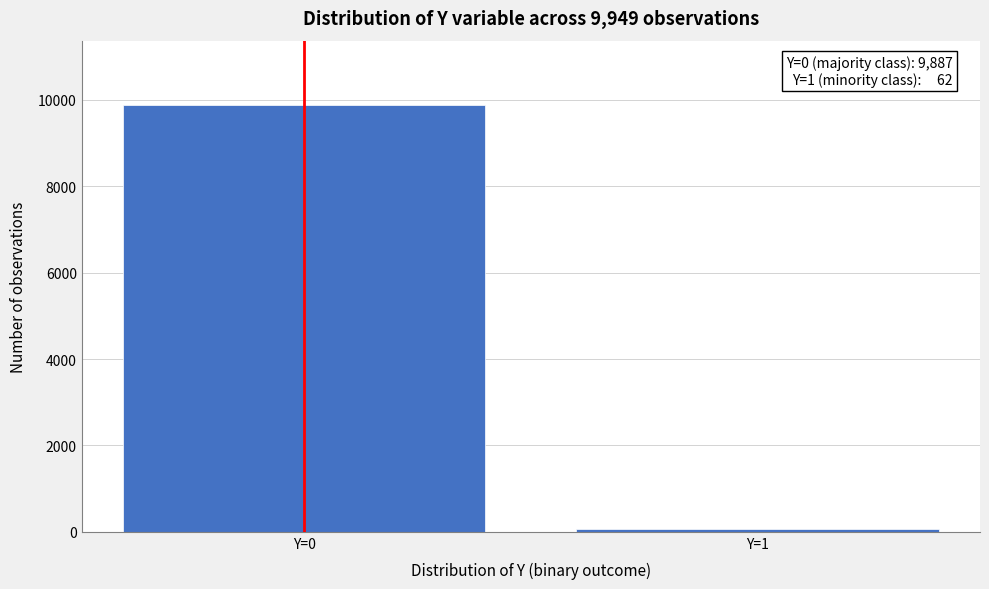

Reading right to left, list all the values displayed in this chart.

Y=1=62	Y=0=9887